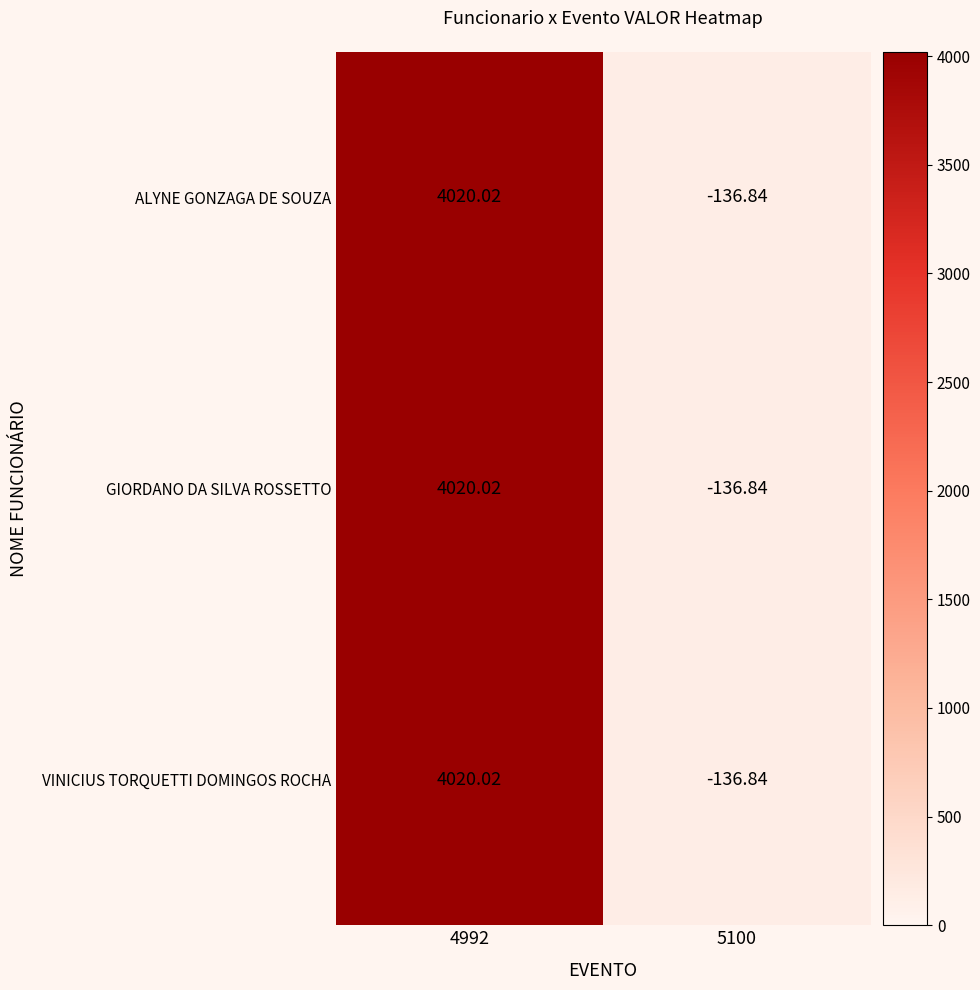

Is the value of GIORDANO DA SILVA ROSSETTO at 5100 greater than the value of ALYNE GONZAGA DE SOUZA at 4992?

No